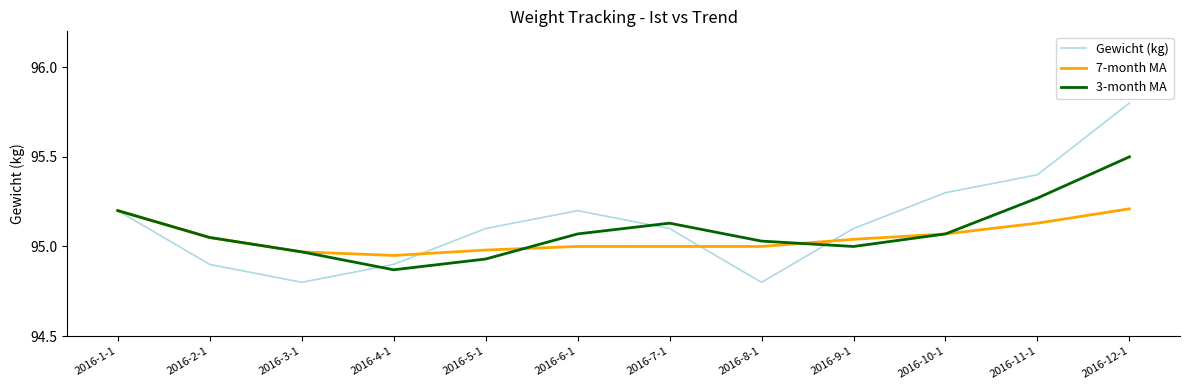

What position from the left is 2016-6-1?

6